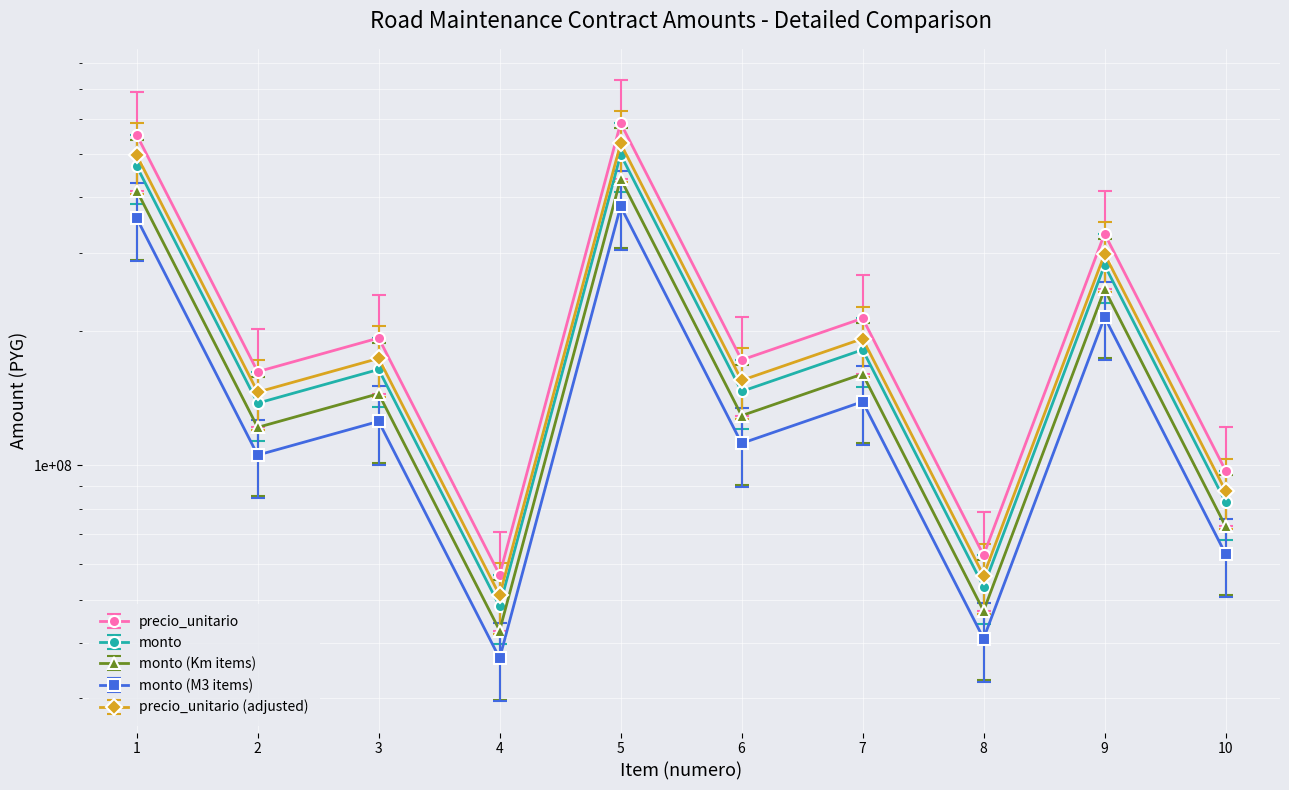

True or false: monto has more than 2 points higher than both neighbors.

True